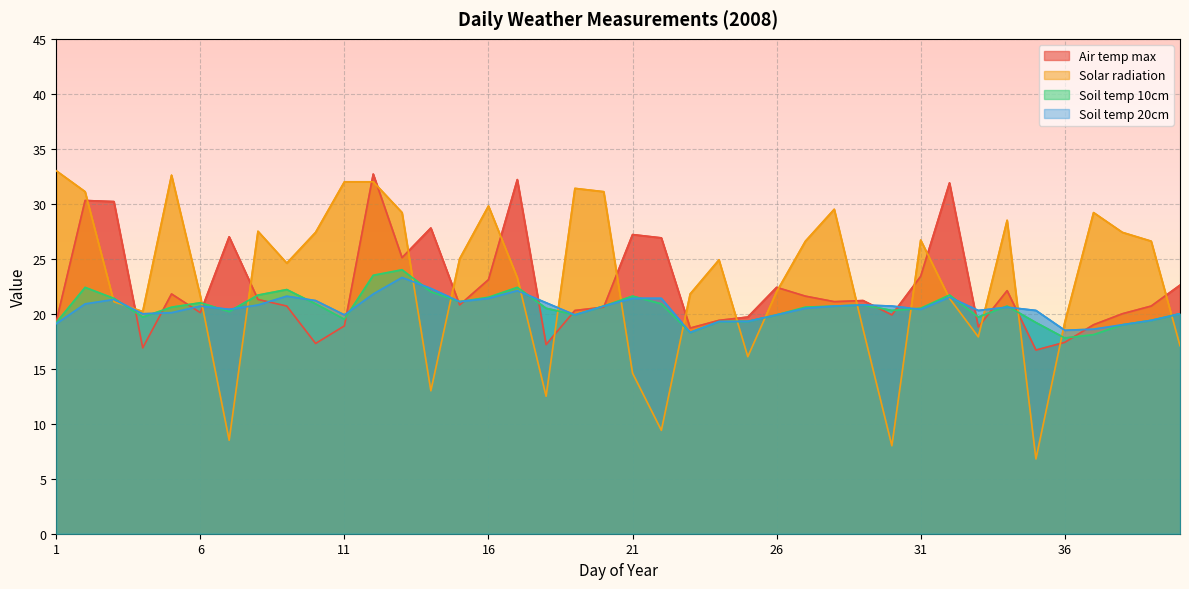

Which series has the largest range (max minus min)?

Solar radiation